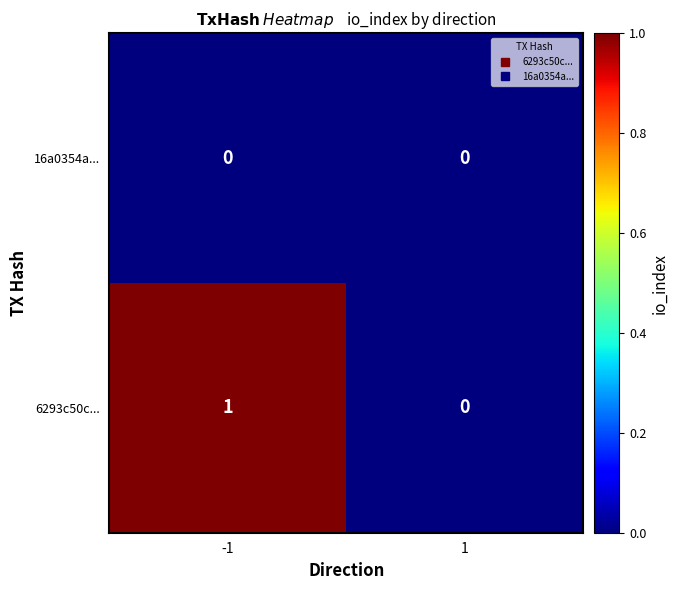

List the series in order of their overall mean, highest first.

6293c50c..., 16a0354a...